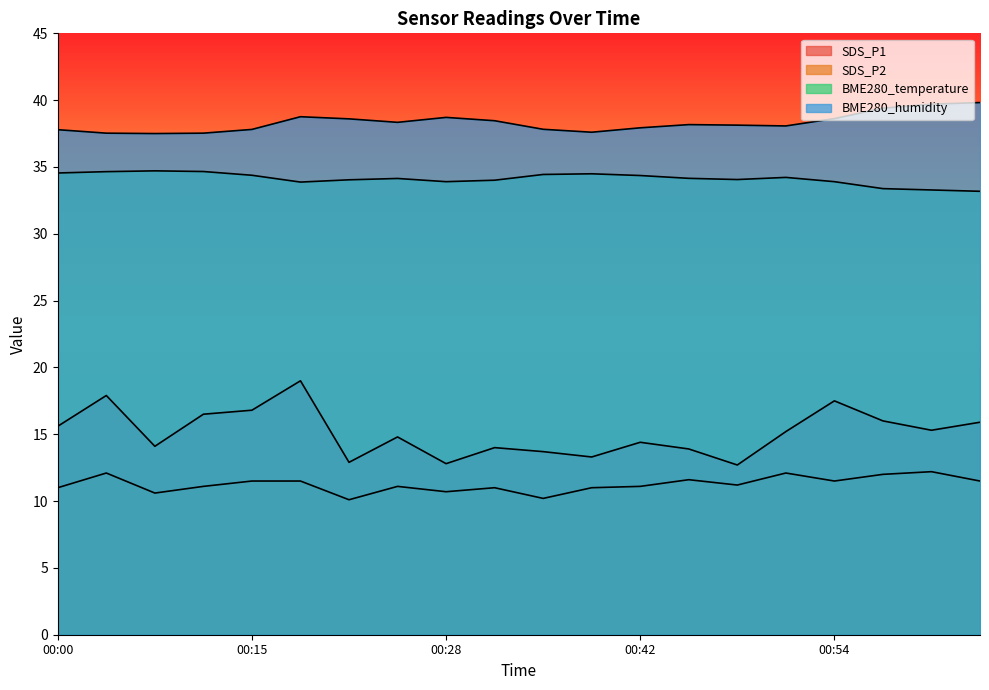

How many data points in SDS_P2 are above 11?

13